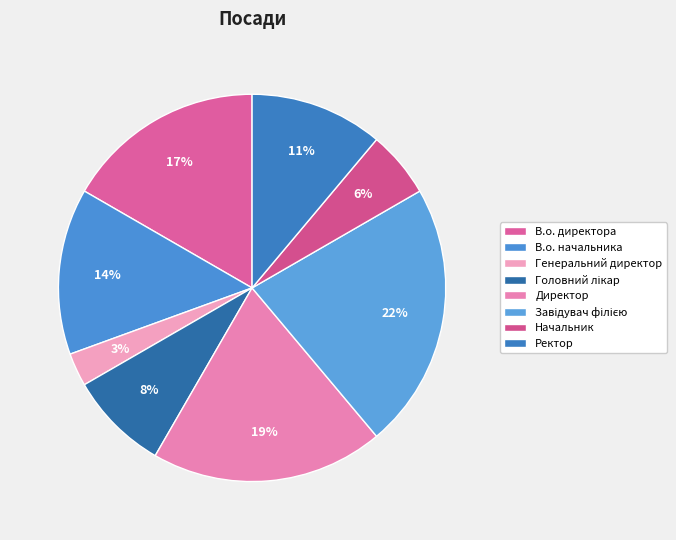

Which has a higher value, Завідувач філією or Генеральний директор?

Завідувач філією